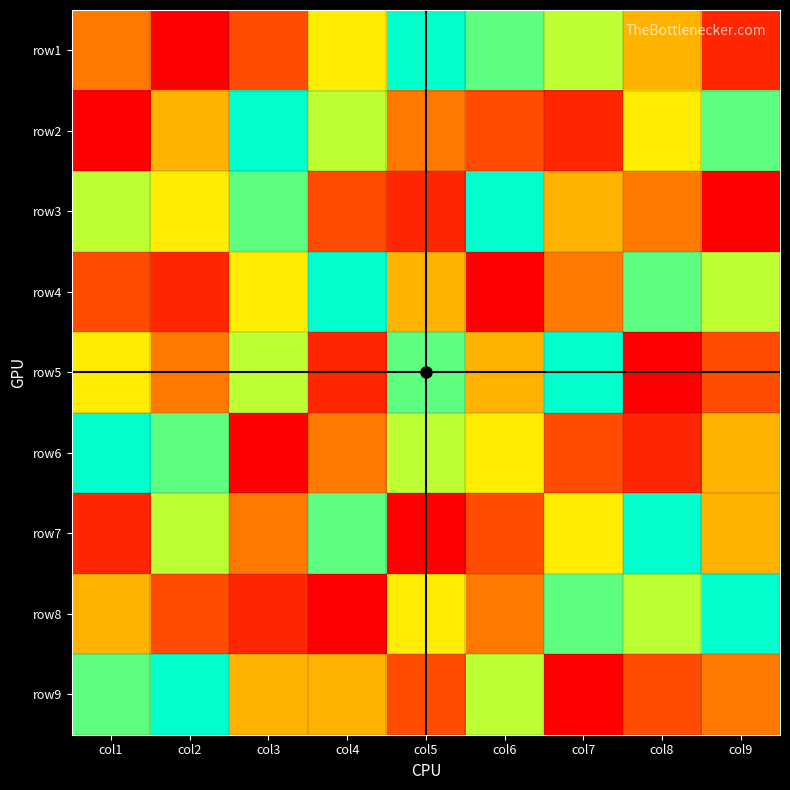

Which series changed the most between col4 and col9?

row8